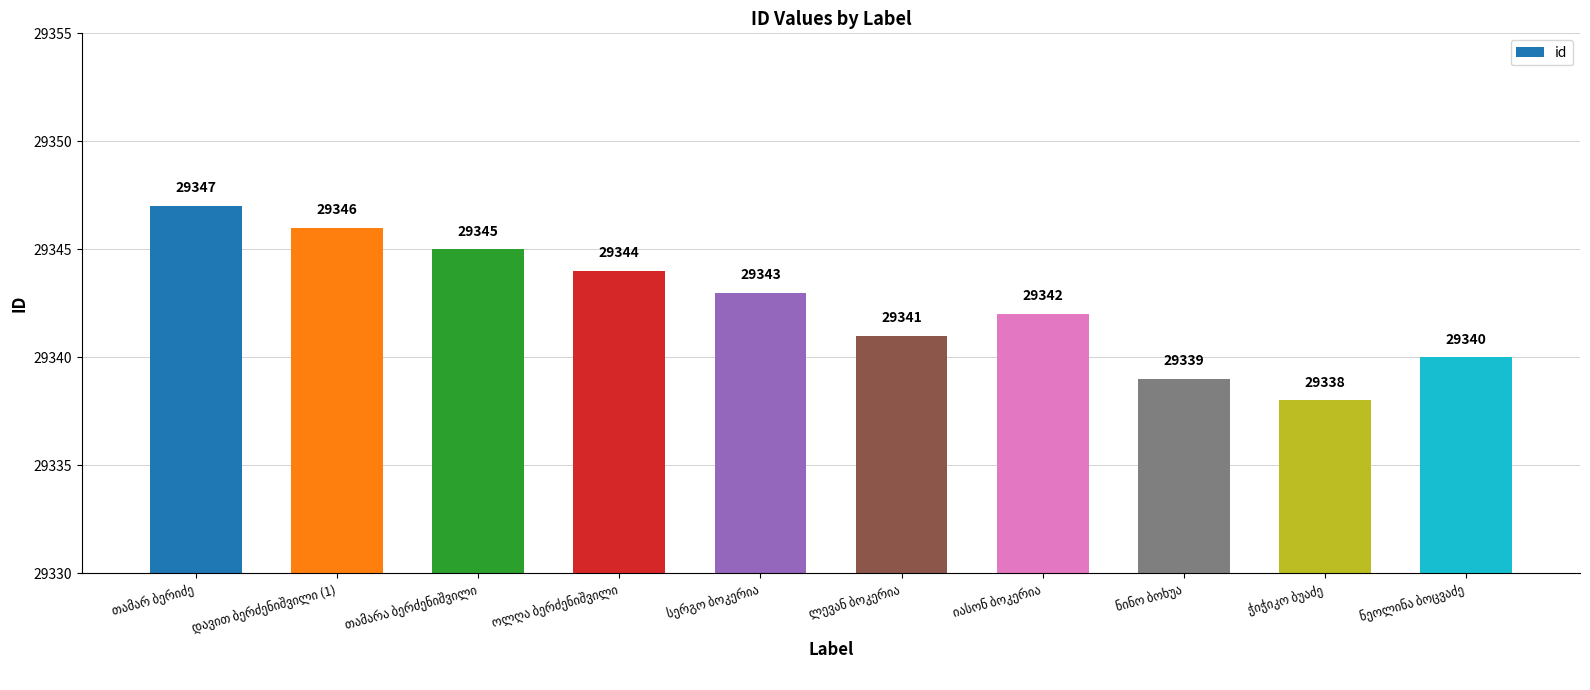

What is the value of the 2nd bar from the left?

29346